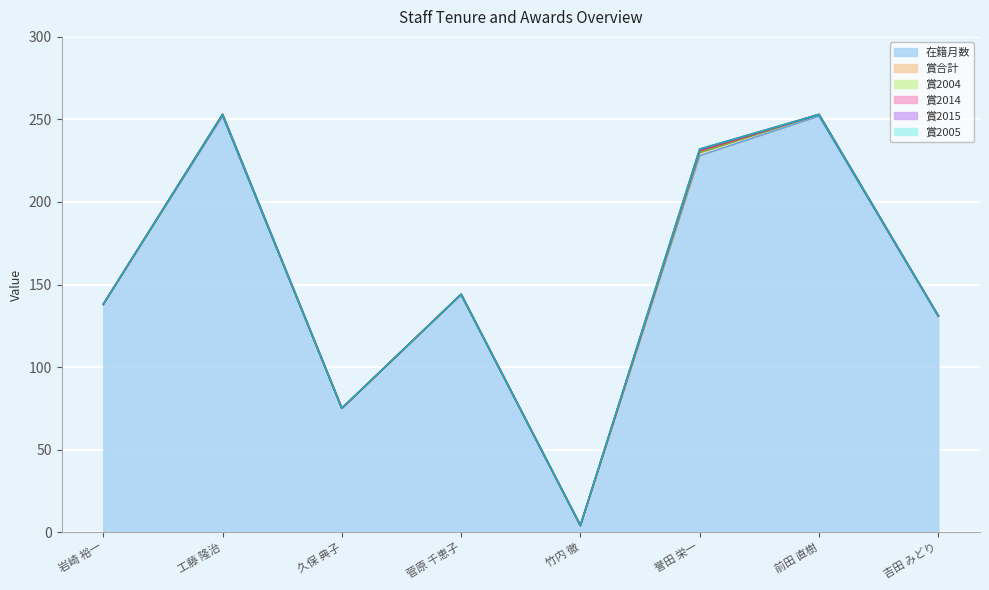

Reading right to left, transcribe all the data shown in this chart.

在籍月数: 吉田 みどり=131	前田 直樹=252	誉田 栄一=228	竹内 徹=4	菅原 千恵子=144	久保 典子=75	工藤 隆治=252	岩崎 裕一=138
賞合計: 吉田 みどり=0	前田 直樹=1	誉田 栄一=2	竹内 徹=0	菅原 千恵子=0	久保 典子=0	工藤 隆治=1	岩崎 裕一=0
賞2004: 吉田 みどり=0	前田 直樹=0	誉田 栄一=0	竹内 徹=0	菅原 千恵子=0	久保 典子=0	工藤 隆治=0	岩崎 裕一=0
賞2014: 吉田 みどり=0	前田 直樹=0	誉田 栄一=1	竹内 徹=0	菅原 千恵子=0	久保 典子=0	工藤 隆治=0	岩崎 裕一=0
賞2015: 吉田 みどり=0	前田 直樹=0	誉田 栄一=1	竹内 徹=0	菅原 千恵子=0	久保 典子=0	工藤 隆治=0	岩崎 裕一=0
賞2005: 吉田 みどり=0	前田 直樹=0	誉田 栄一=0	竹内 徹=0	菅原 千恵子=0	久保 典子=0	工藤 隆治=0	岩崎 裕一=0